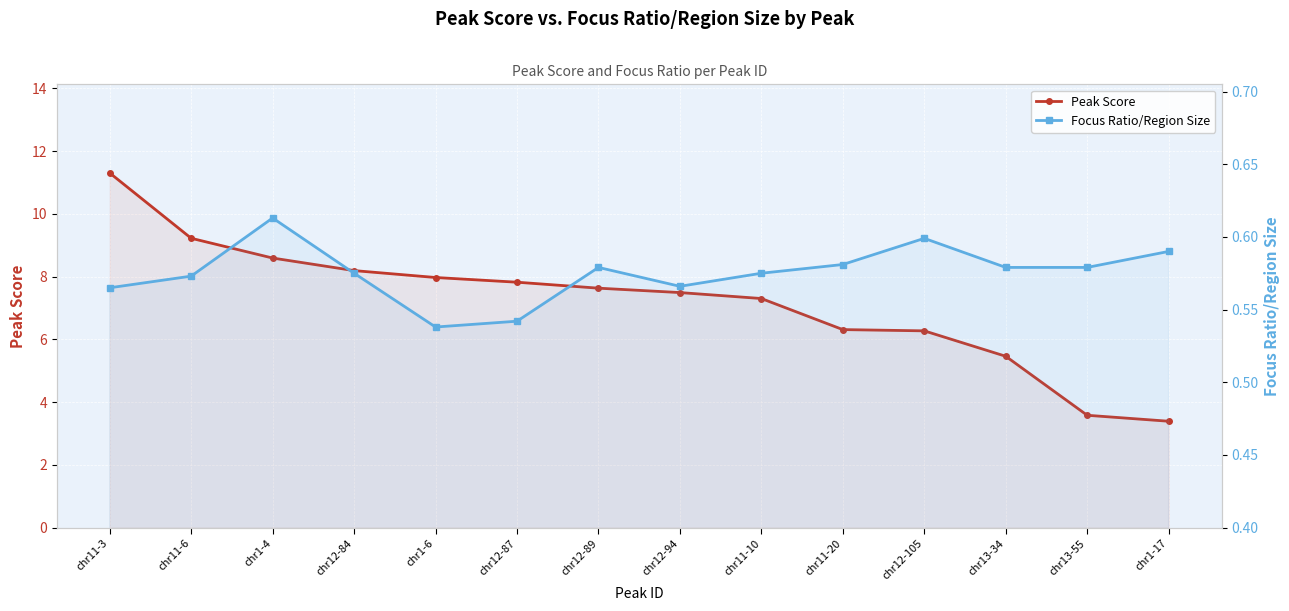

Where is the first local maximum for Focus Ratio/Region Size?

chr1-4